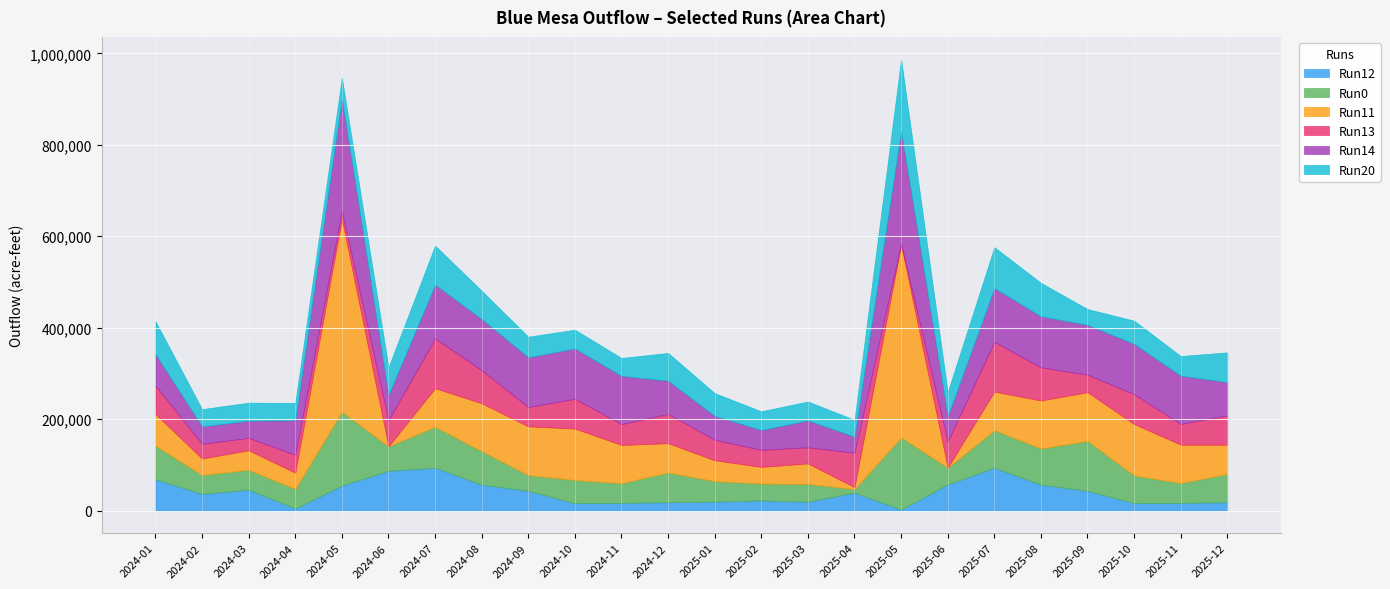

At how many categories does at least one series exceed 126594?

2